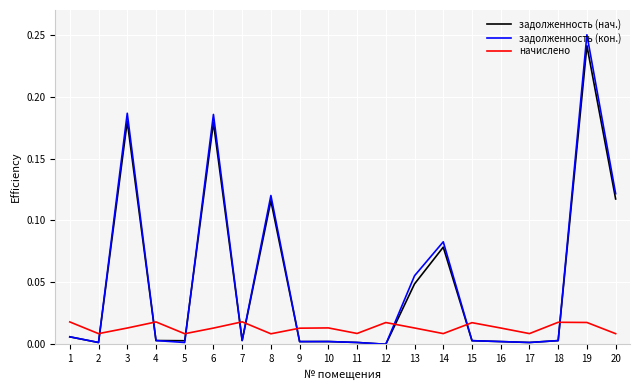

Rank the series by their maximum value, from lowest to highest.

начислено, задолженность (нач.), задолженность (кон.)